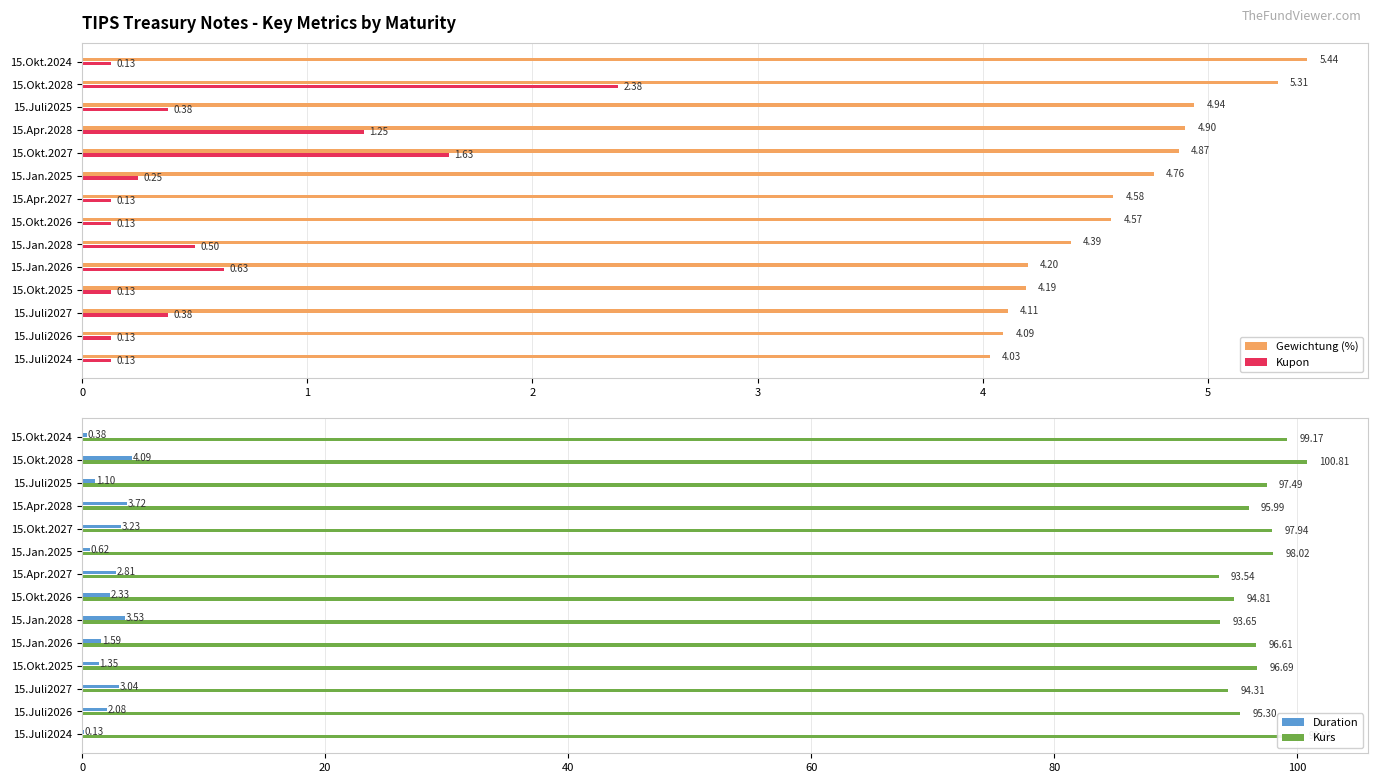

What is the maximum value shown in the chart?

100.8